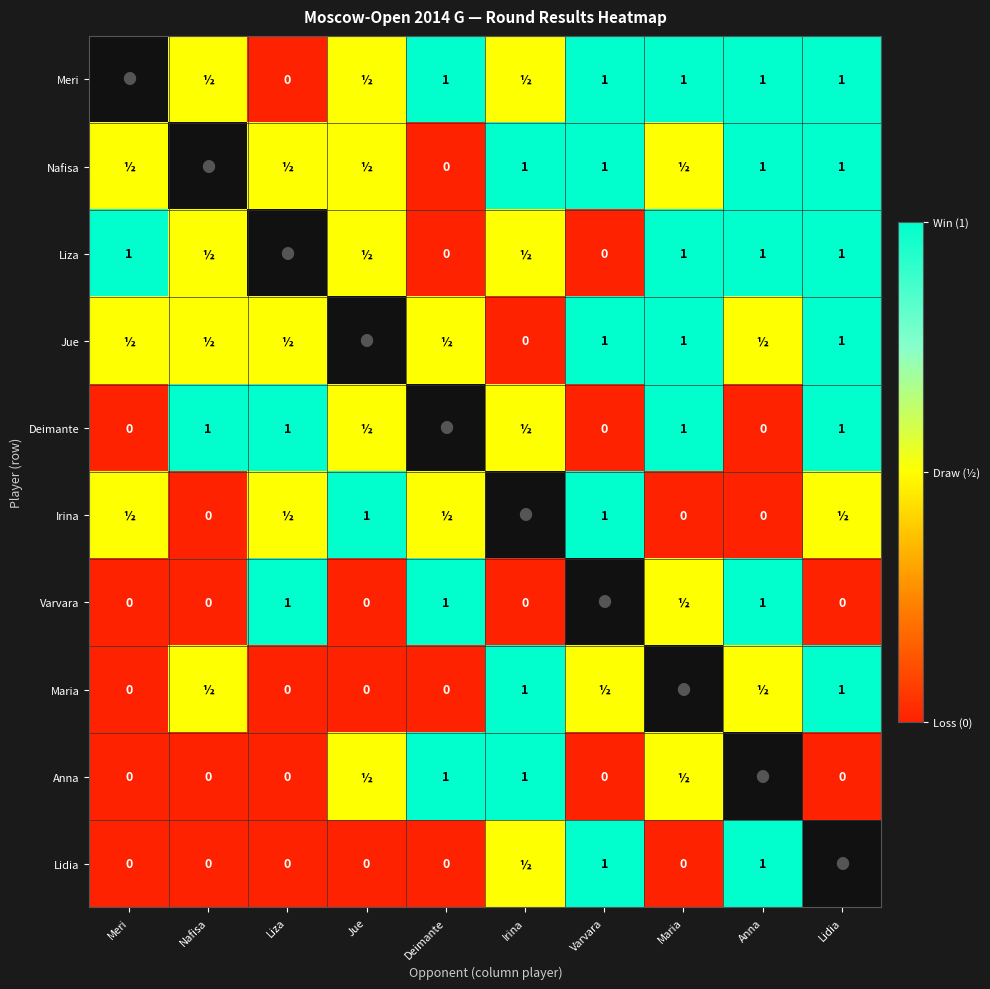

What is the sum of the Lidia values at Anna and Liza?

1.0